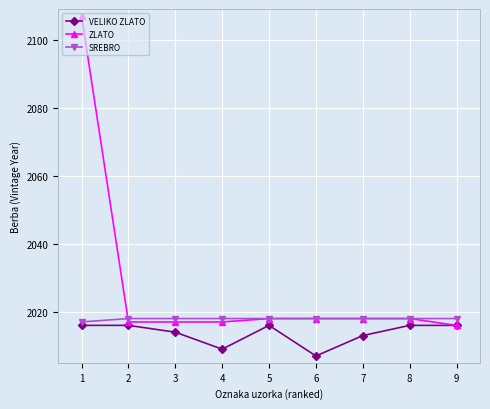

True or false: SREBRO and VELIKO ZLATO cross at least once.

False